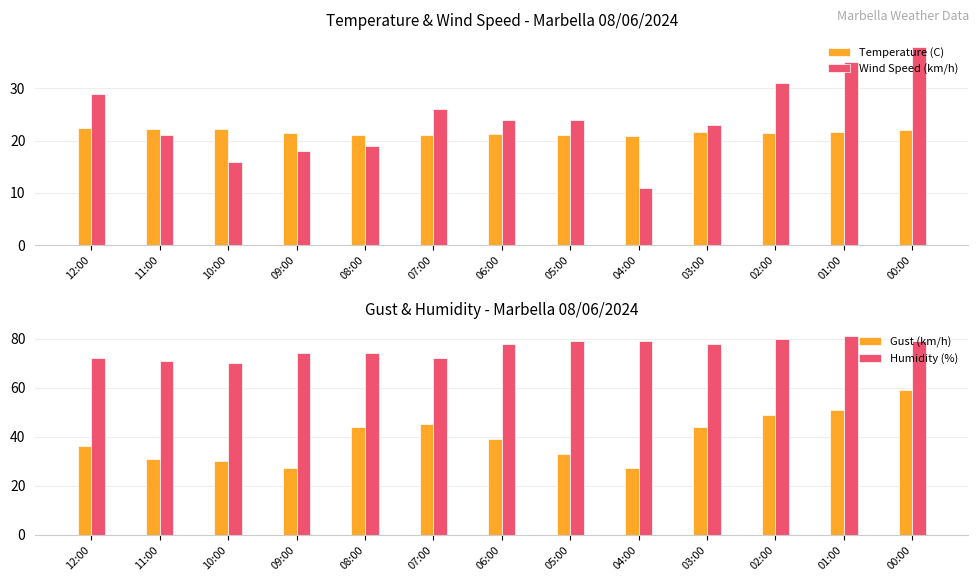

What is the difference between the second highest and minimum values in the Humidity (%) series?

10